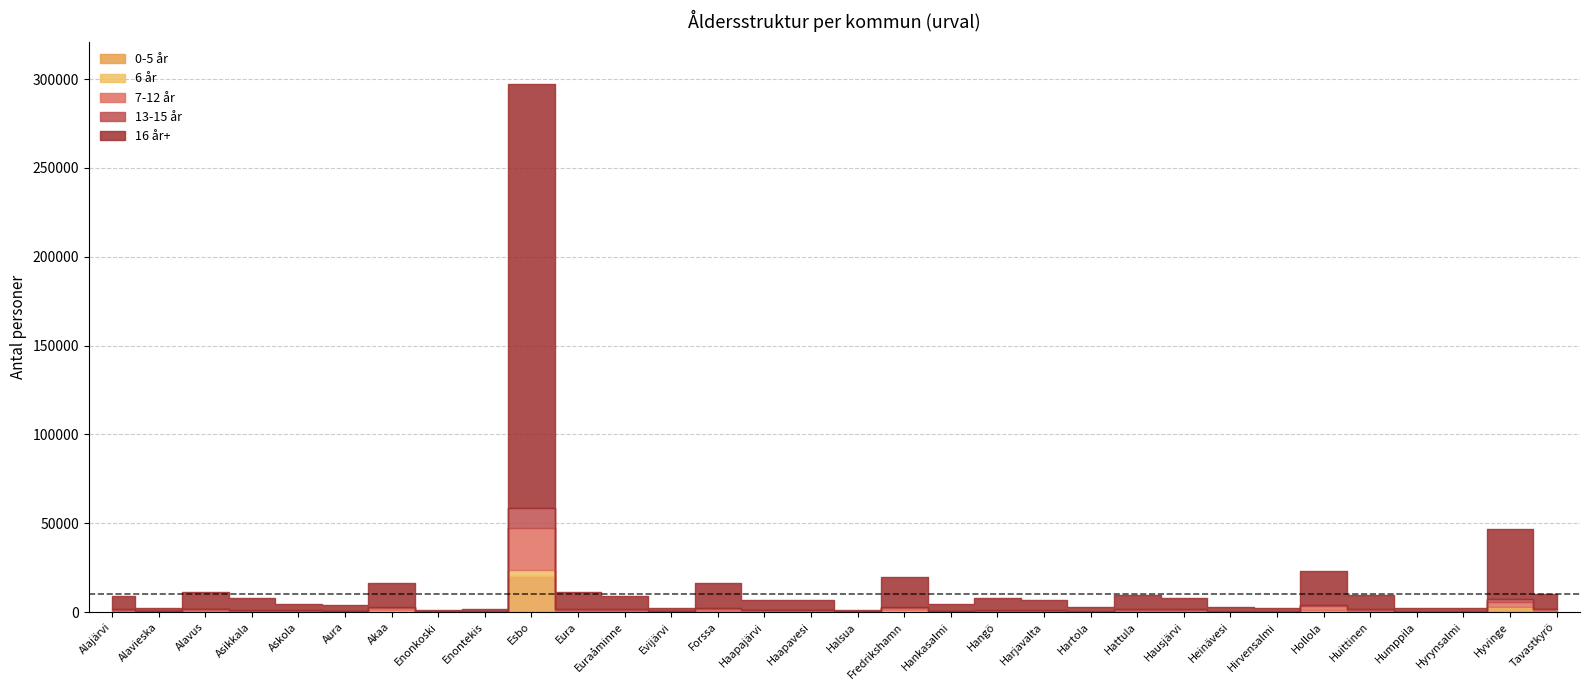

Does the chart display data point markers on the line(s)?

No